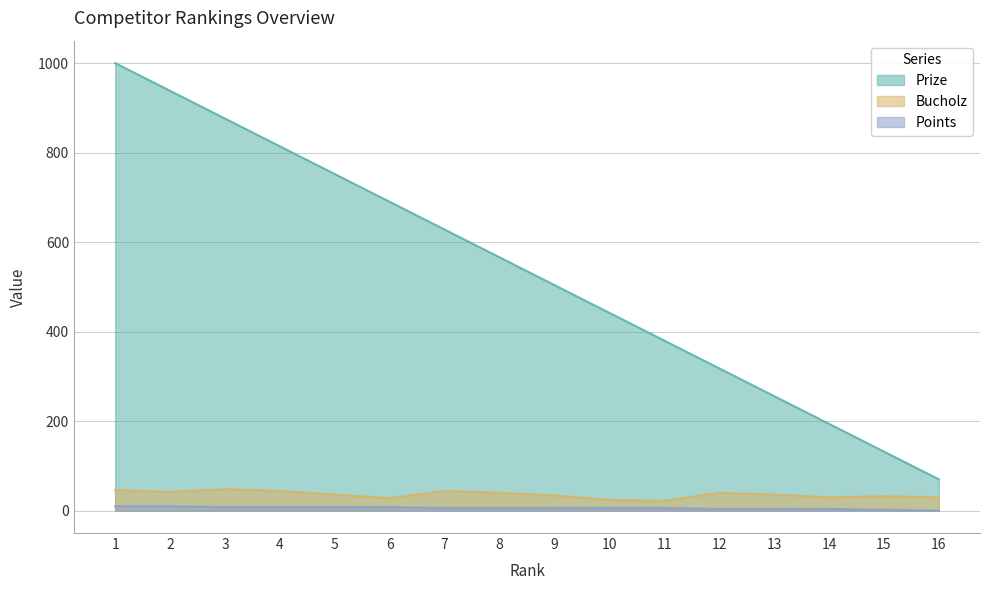

What is the total value across all series at 5?

796